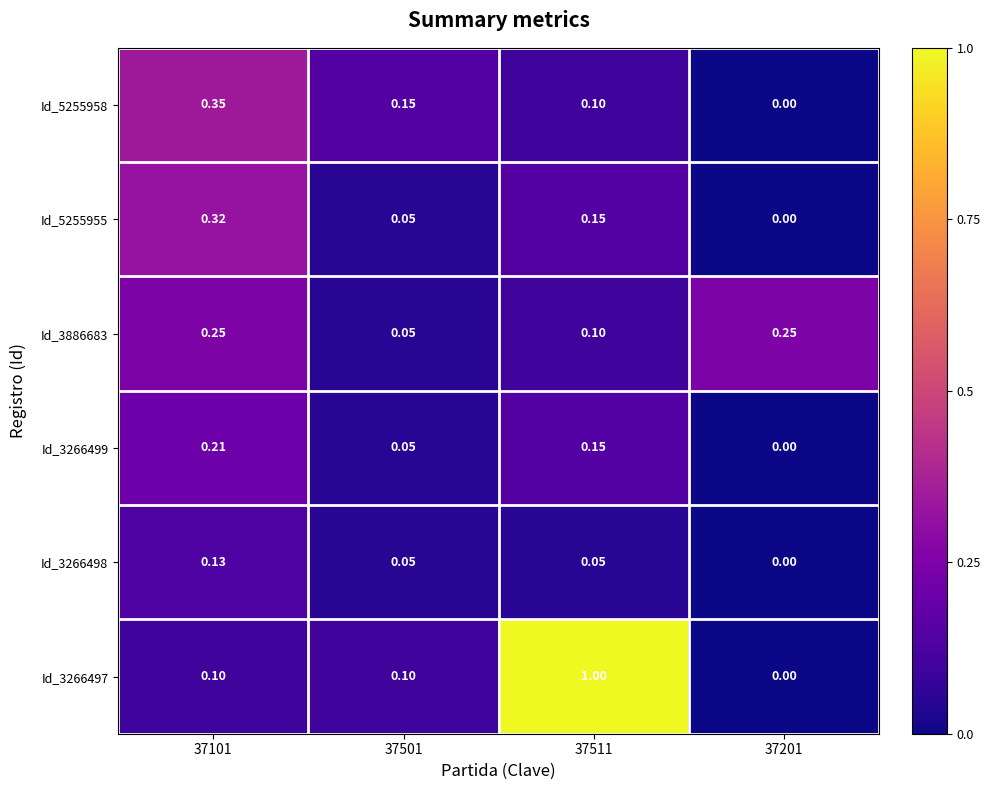

How many data points in Id_3266497 are above 0?

3